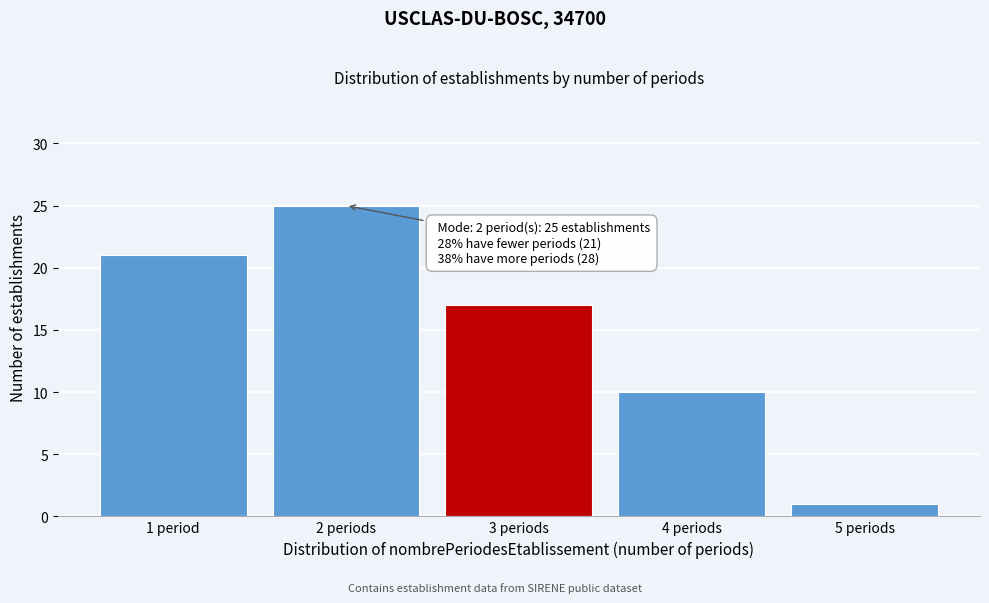

Reading left to right, extract all data points from this chart.

21	25	17	10	1